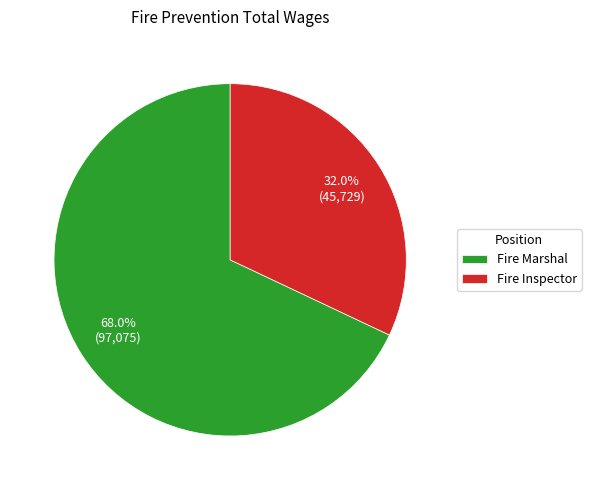

To the nearest percent, what is the average slice percentage?

50%